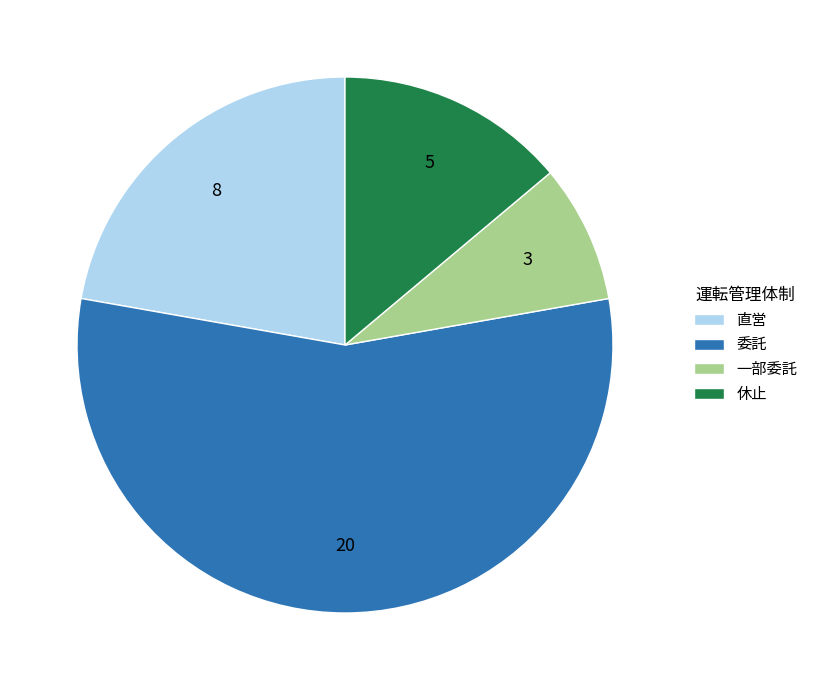

True or false: 委託 accounts for 56% of the total.

True